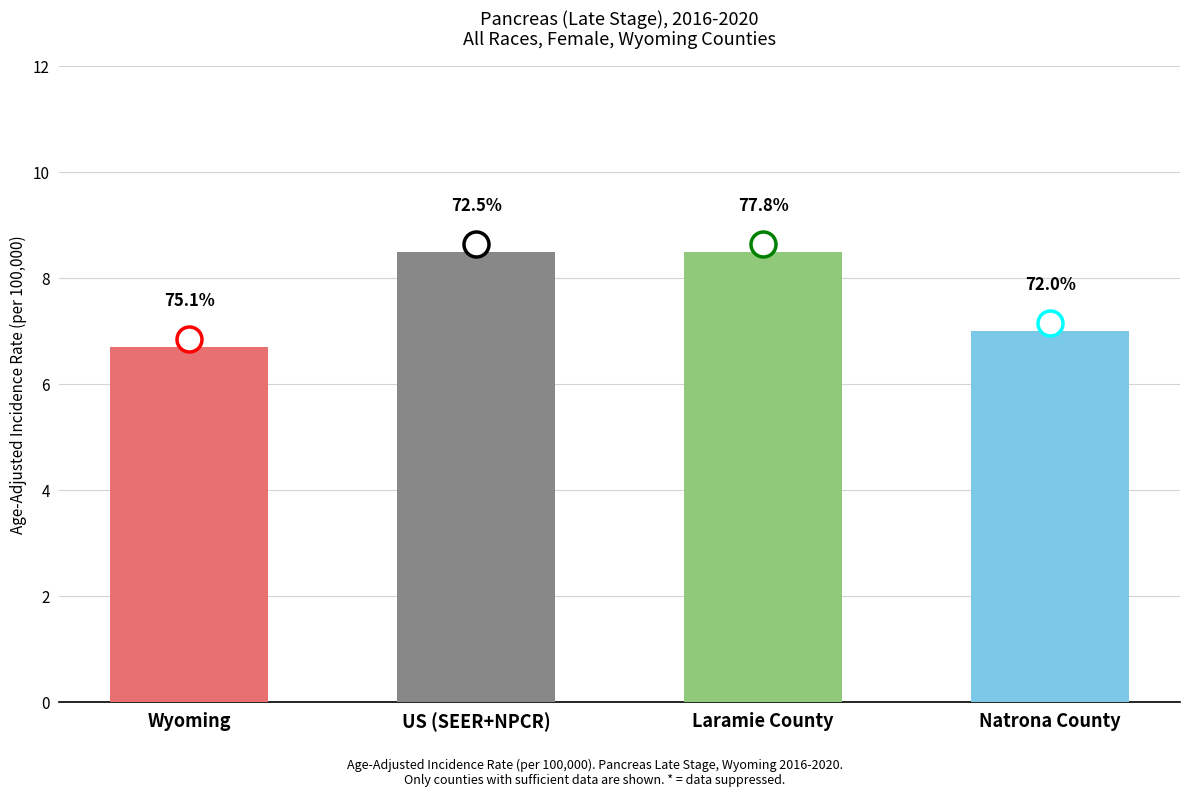

Where does the data first go above 8?

US (SEER+NPCR)